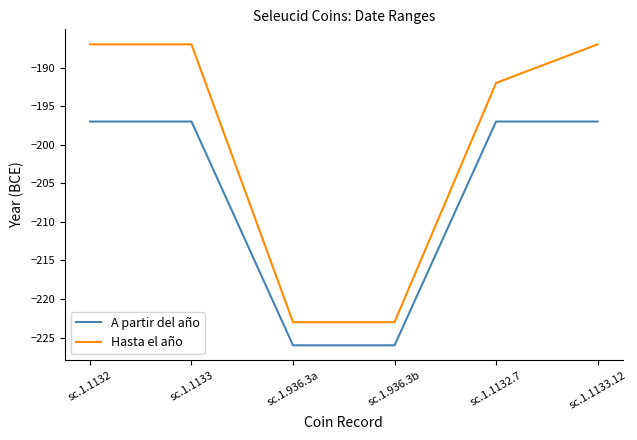

What position from the right is sc.1.936.3a?

4